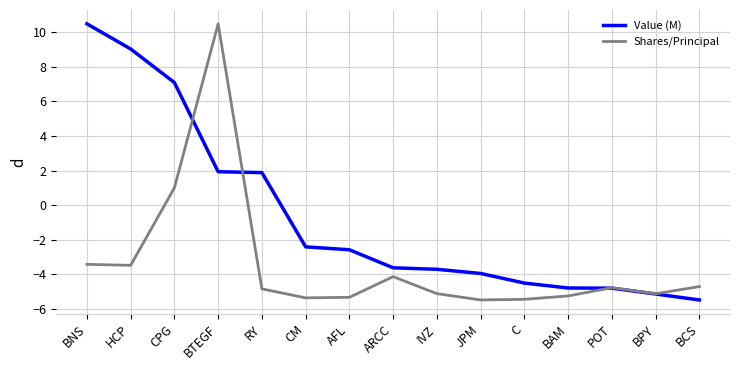

Count the number of categories in the chart.

15